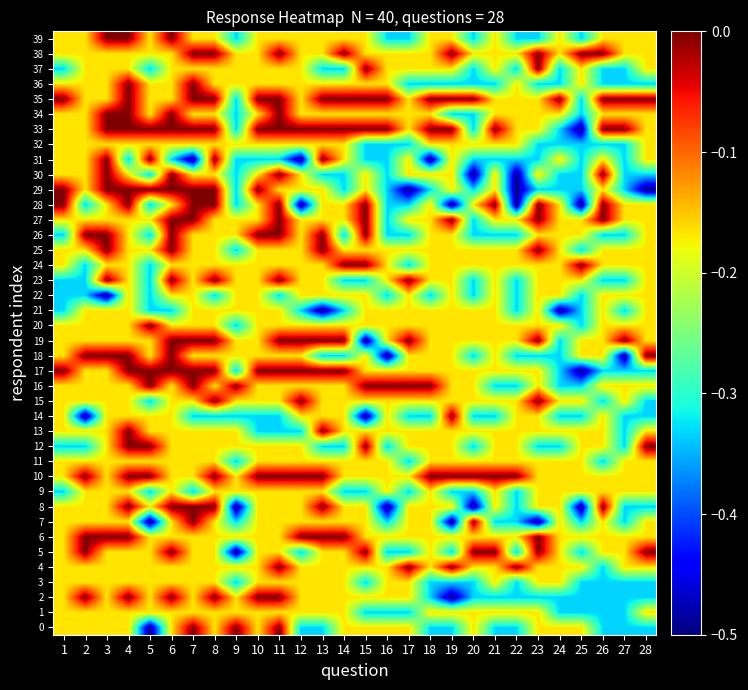

Between 4 and 18, which series saw the biggest shift?

2